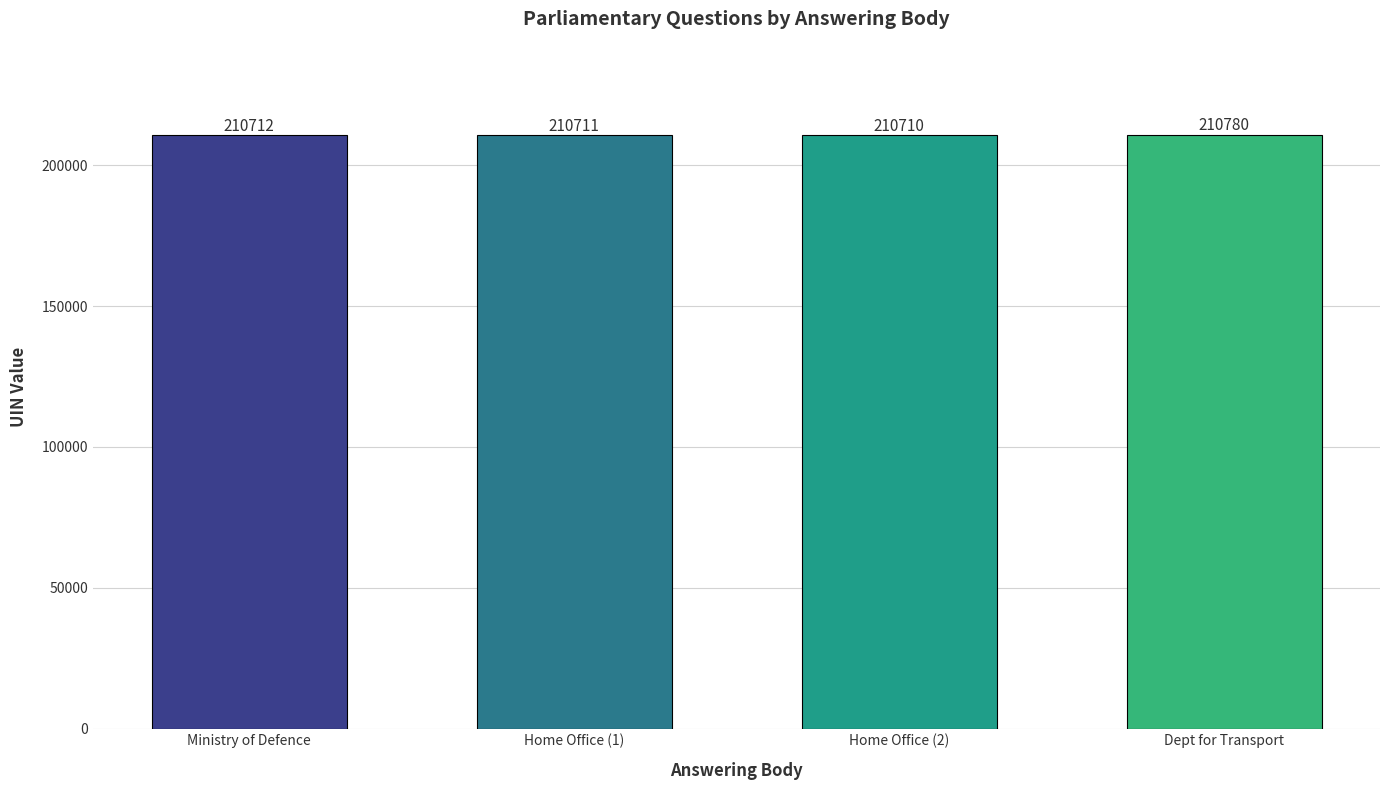

What is the label of the 4th bar from the right?

Ministry of Defence